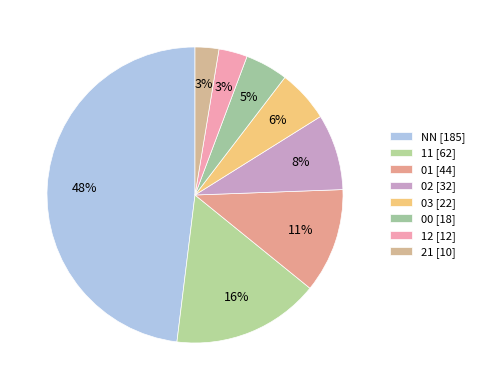

How many segments does this pie chart have?

8